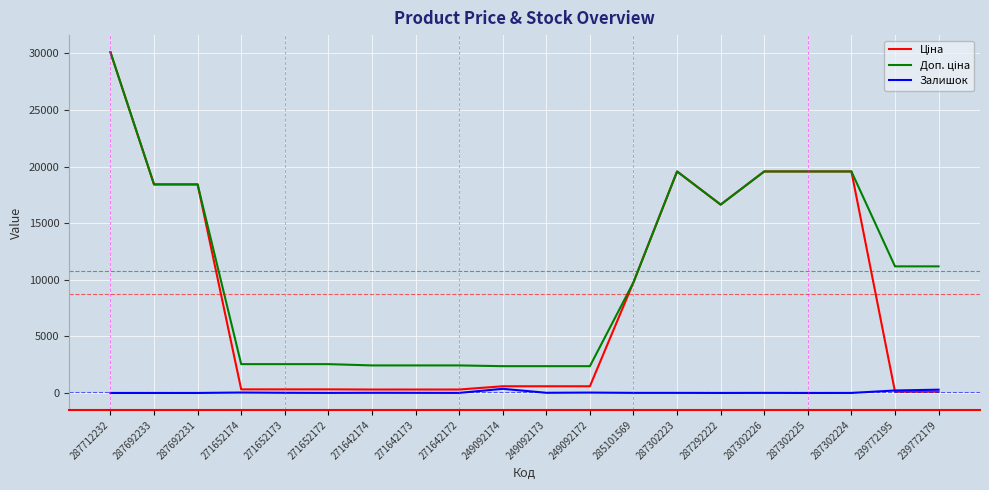

What is the total value across all series at 287712232?

60205.6